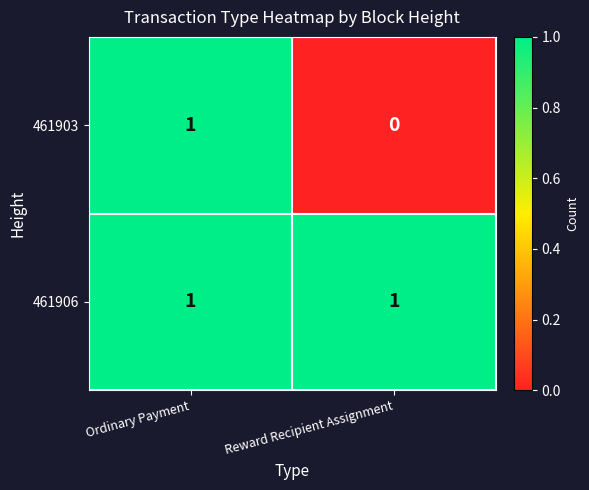

Which series has the largest range (max minus min)?

461903